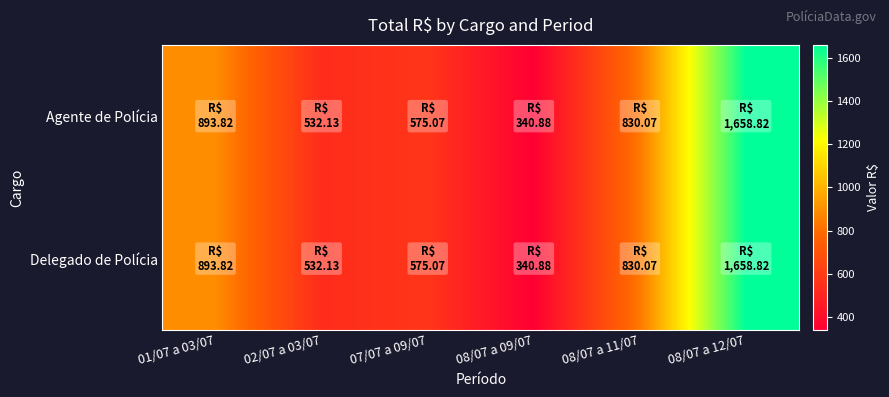

Count the number of data series in this chart.

2